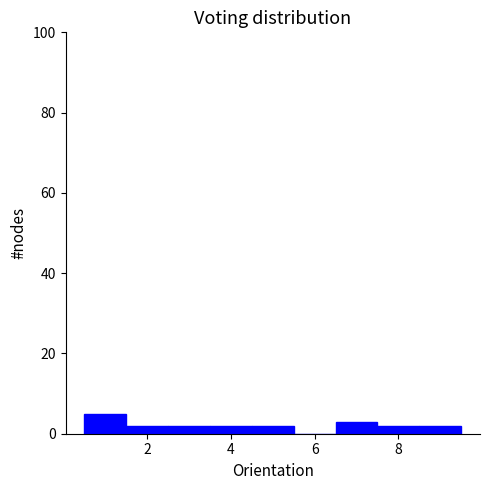

What is the height of the bar covering 1.5 to 2.5 on the x-axis? Neither the bar edges nor the heights are printed on the chart, so give them approximately, as read against the axes.

2